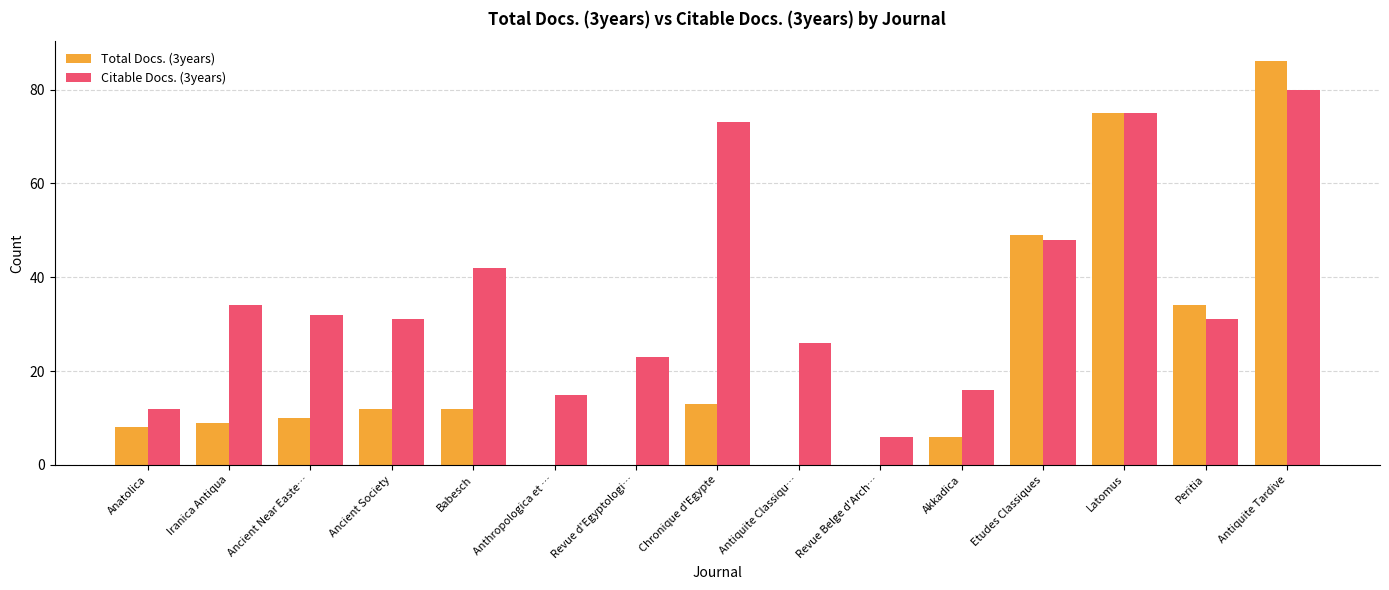

What is the sum of all Total Docs. (3years) values?

314